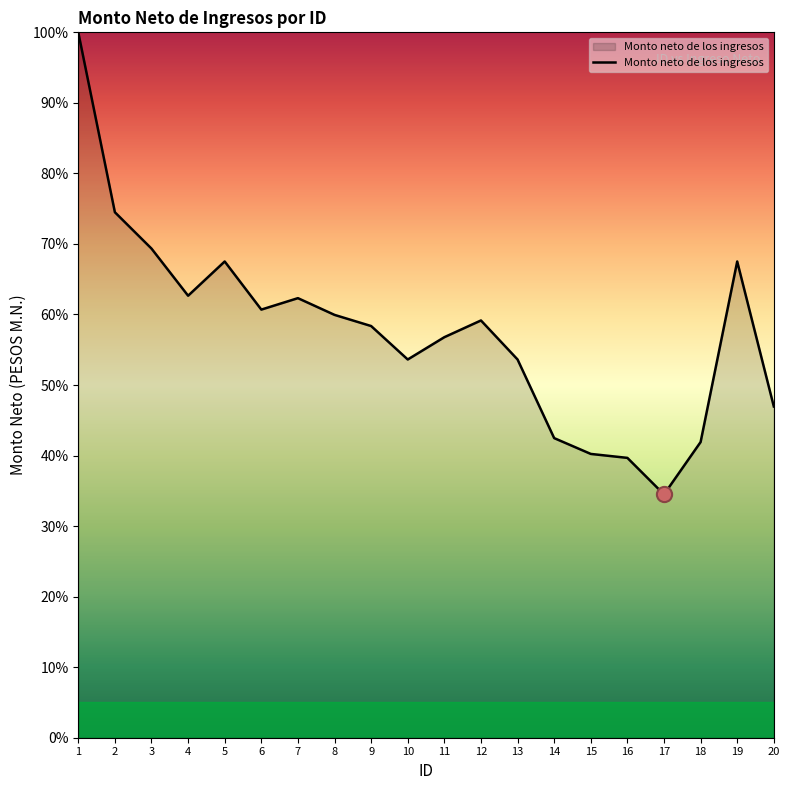

What is the change in value from 3 to 7?

-7.0